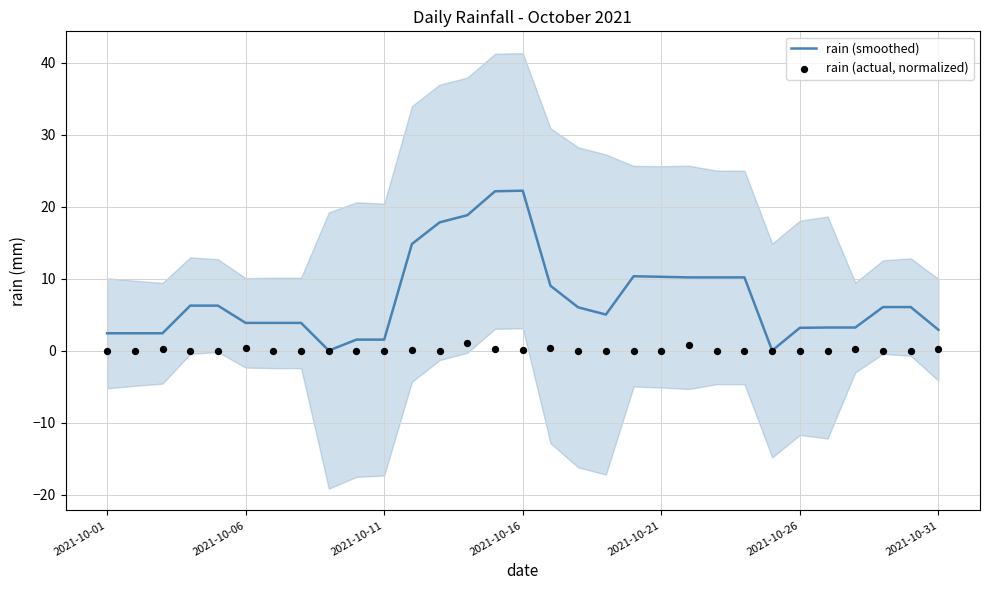

At how many categories does at least one series exceed 15?

4